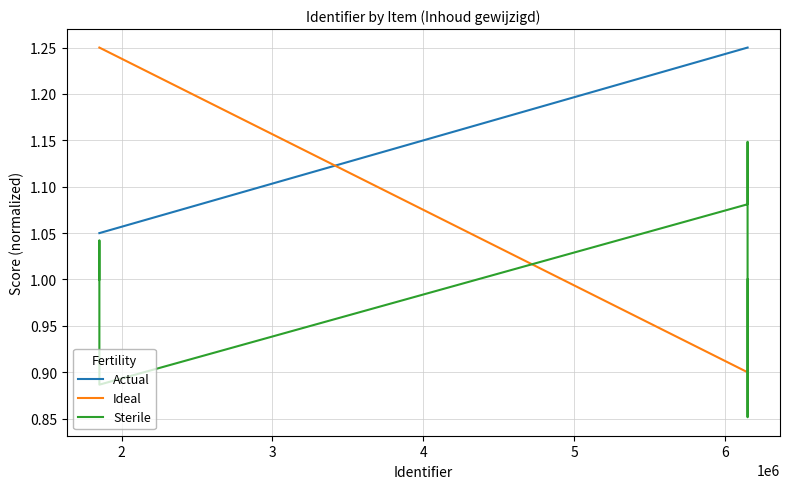

What is the difference between the maximum and minimum values in the Ideal series?

0.3